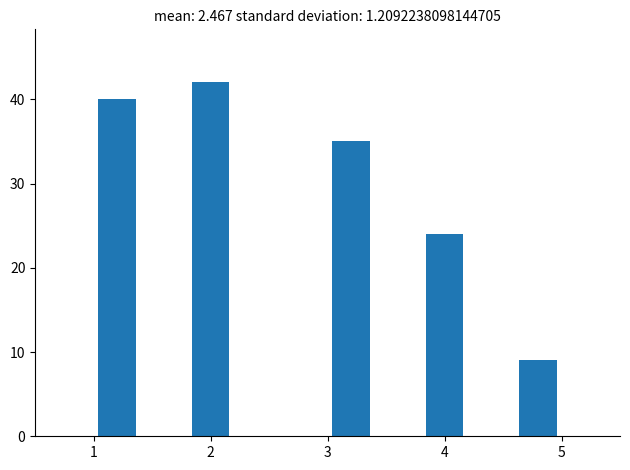

How tall is the bar that spans 3.0 to 3.4 on the x-axis? The values are not printed on the chart, so give them approximately, as read against the axis.

35